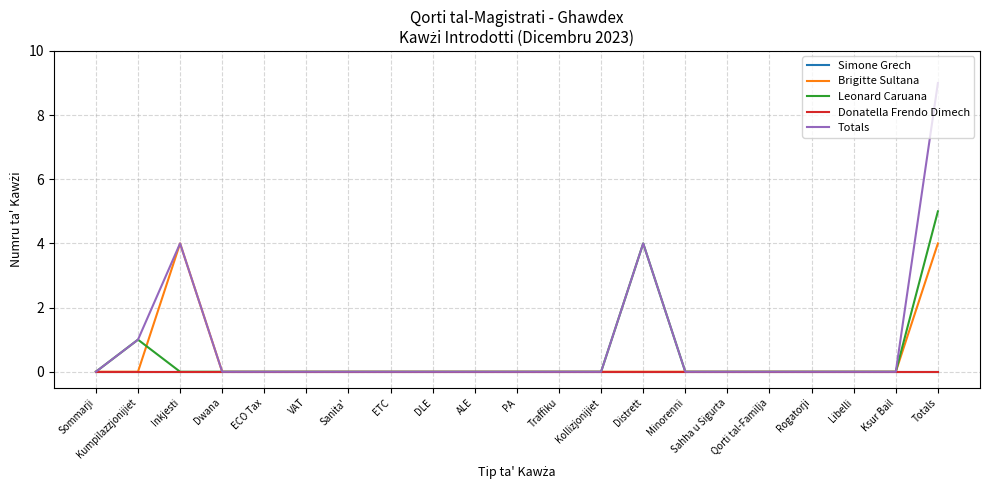

Which label corresponds to the largest value in the chart?

Totals